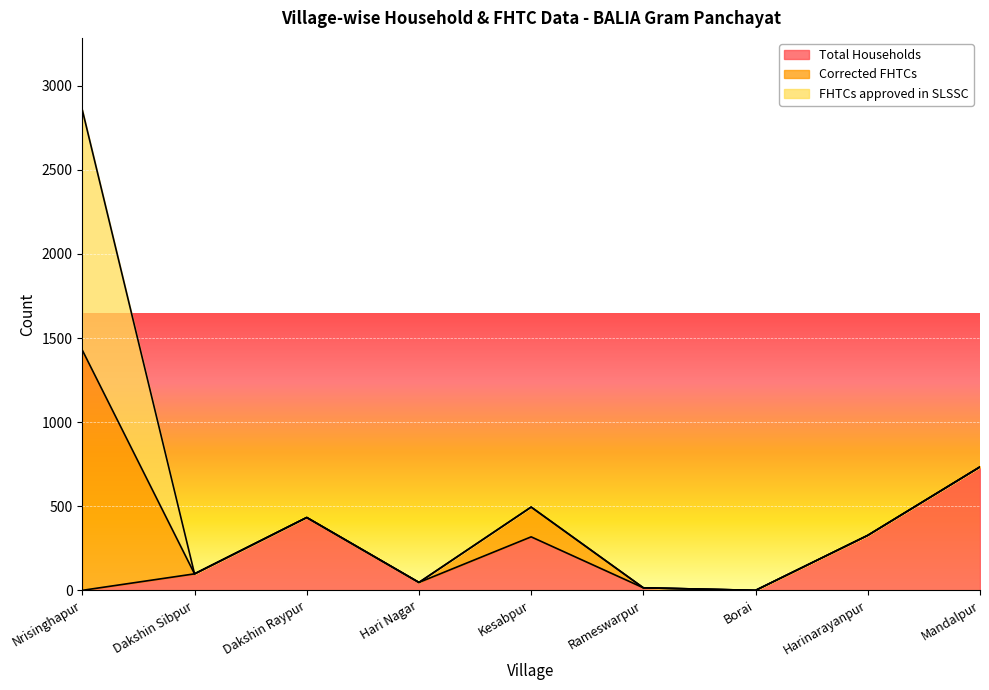

Rank the series at Borai from lowest to highest value.

Total Households, Corrected FHTCs, FHTCs approved in SLSSC